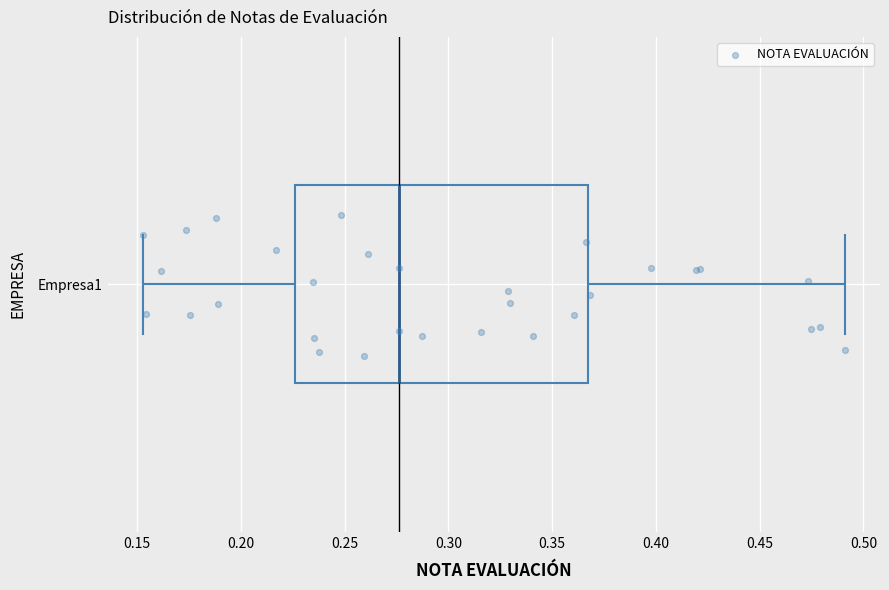

Transcribe this box plot: give where the median line is, the range the box spans, and where the two whiskers end, as read against the x-axis. The values are not printed on the chart, so give them approximately, as read against the axis.

median 0.275, box 0.225 to 0.365, whiskers 0.155 to 0.490